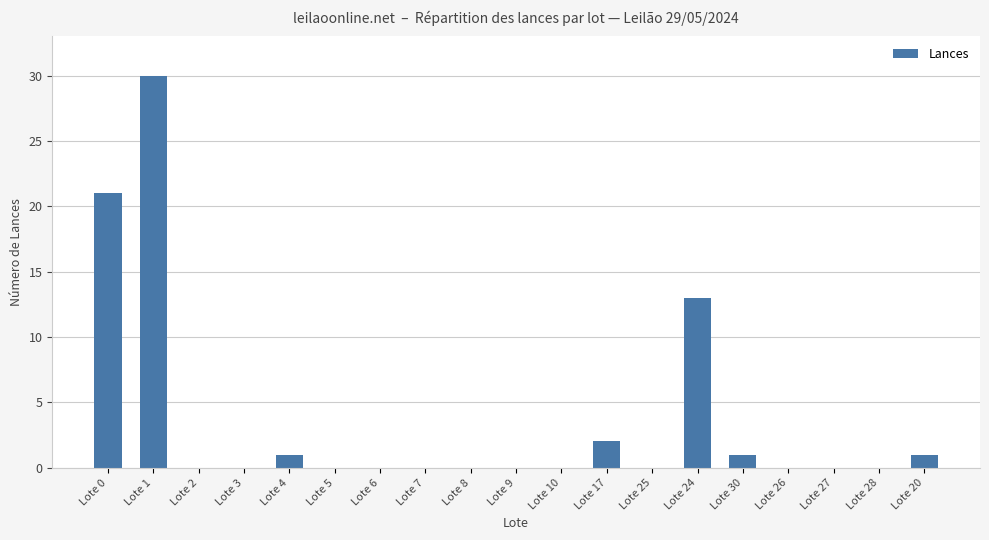

Which label corresponds to the largest value in the chart?

Lote 1